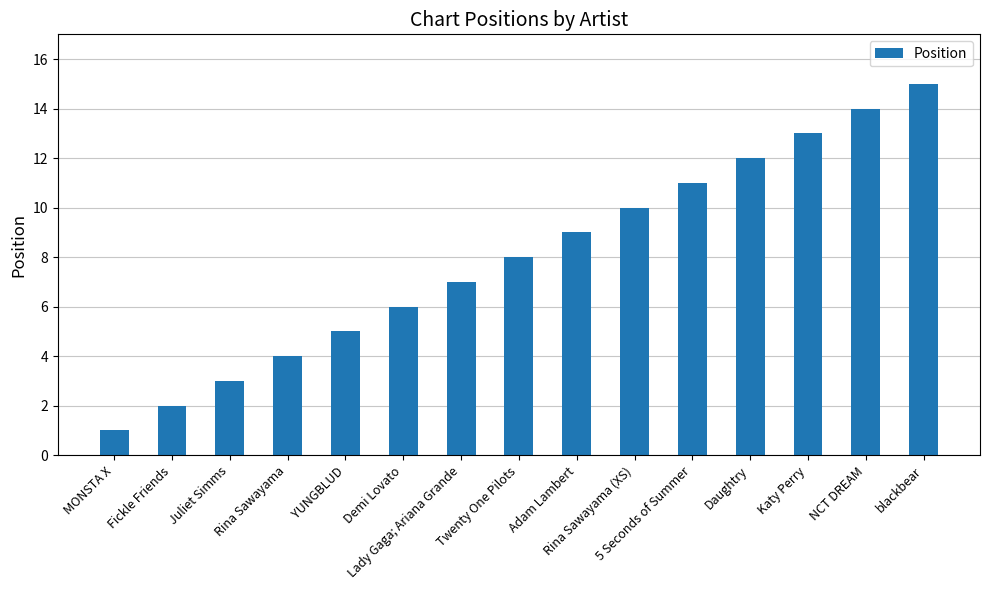

Approximately how many times larger is the value at Katy Perry compared to NCT DREAM?

0.9